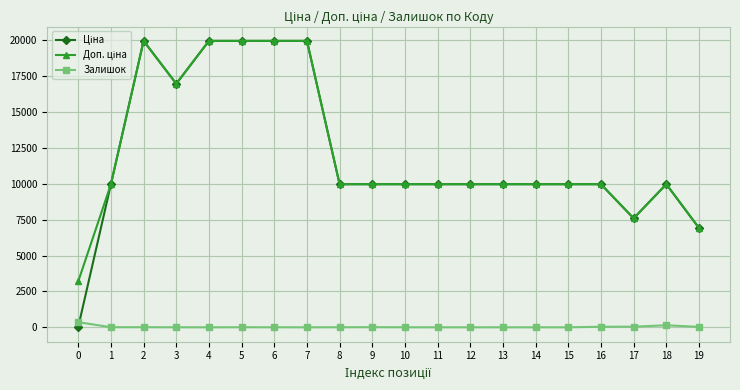

How many lines are shown in the chart?

3